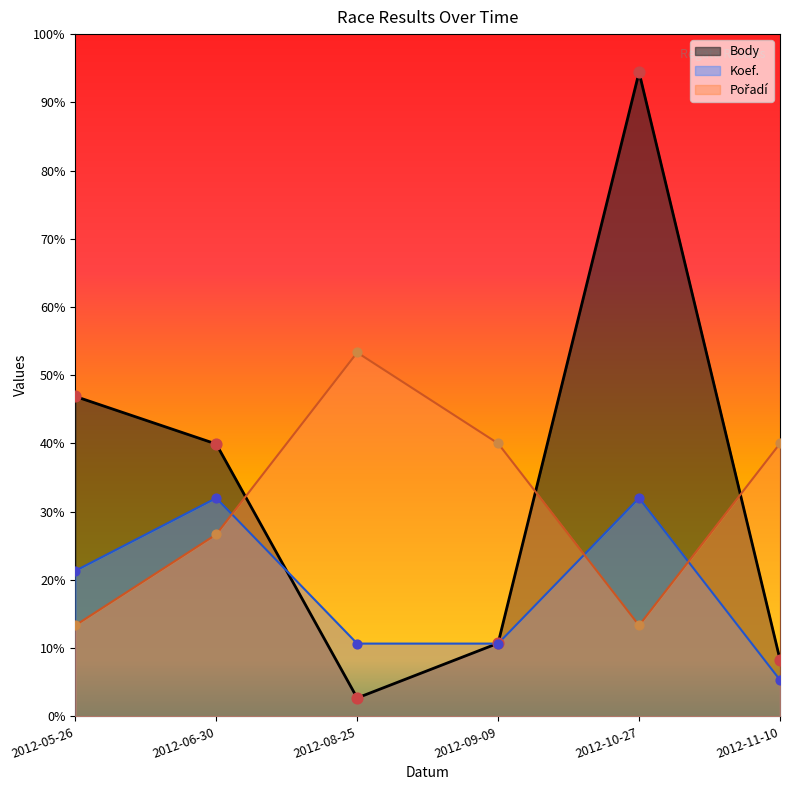

Is the value of Body at 2012-11-10 greater than the value of Koef. at 2012-11-10?

Yes